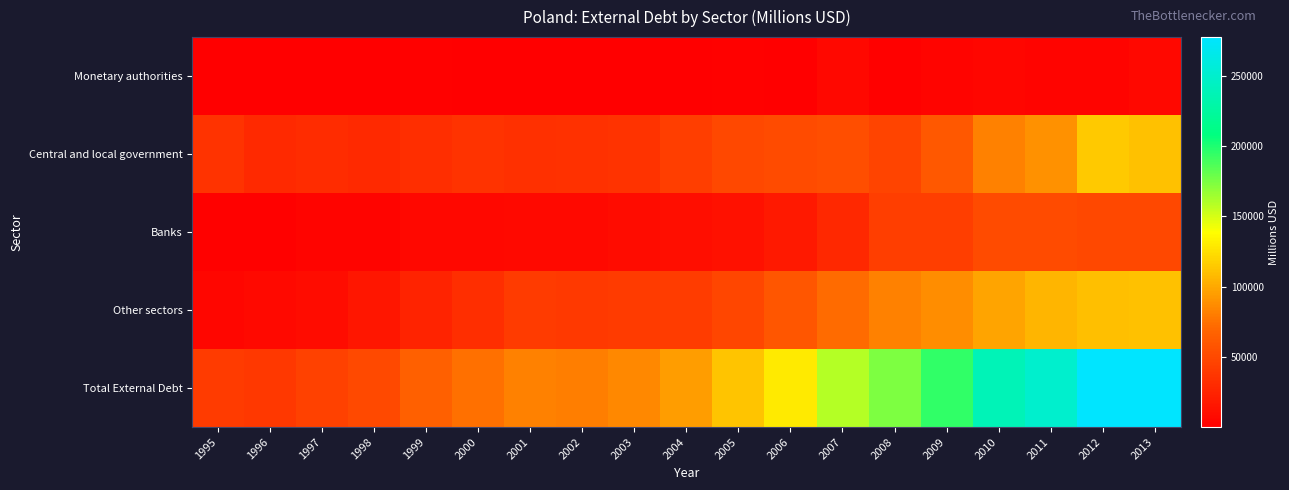

Between 1995 and 2008, which series saw the biggest shift?

Total External Debt